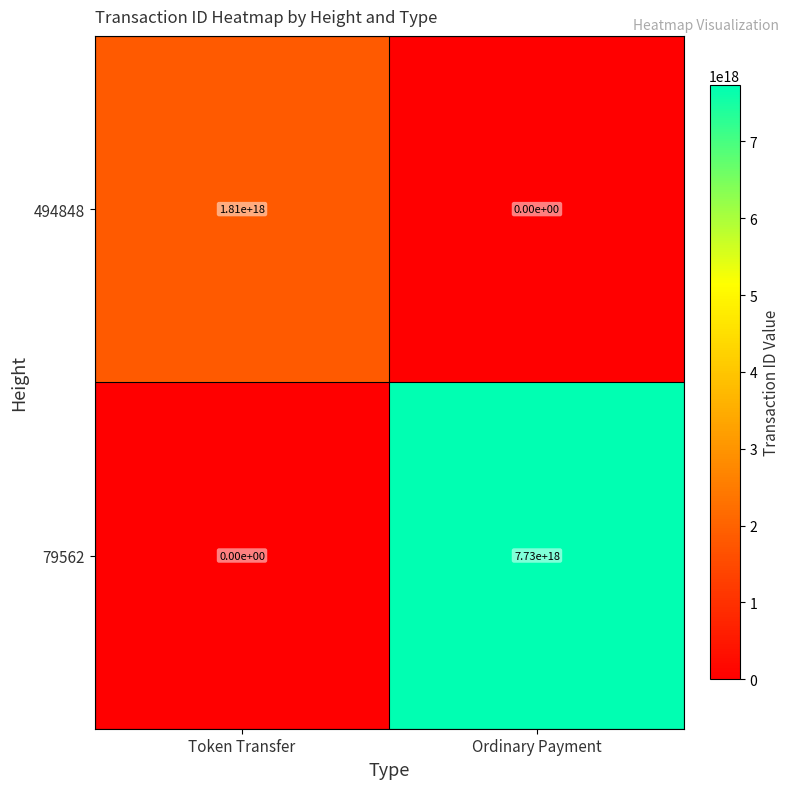

At how many categories does at least one series exceed 6942881193110226944?

1